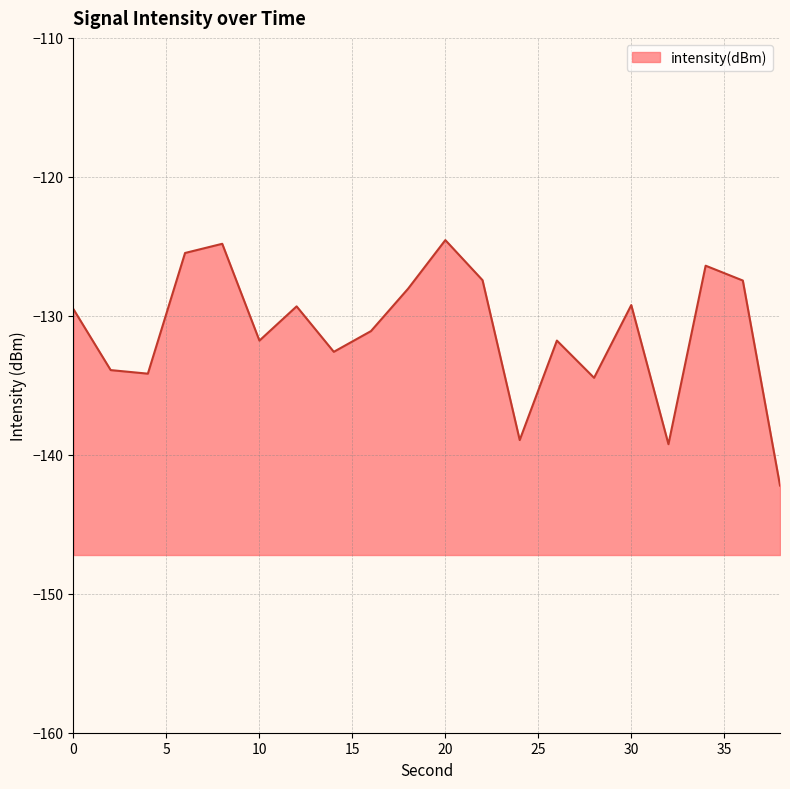

List the labels in order of value, largest first.

20, 8, 6, 34, 22, 36, 18, 30, 12, 0, 16, 26, 10, 14, 2, 4, 28, 24, 32, 38